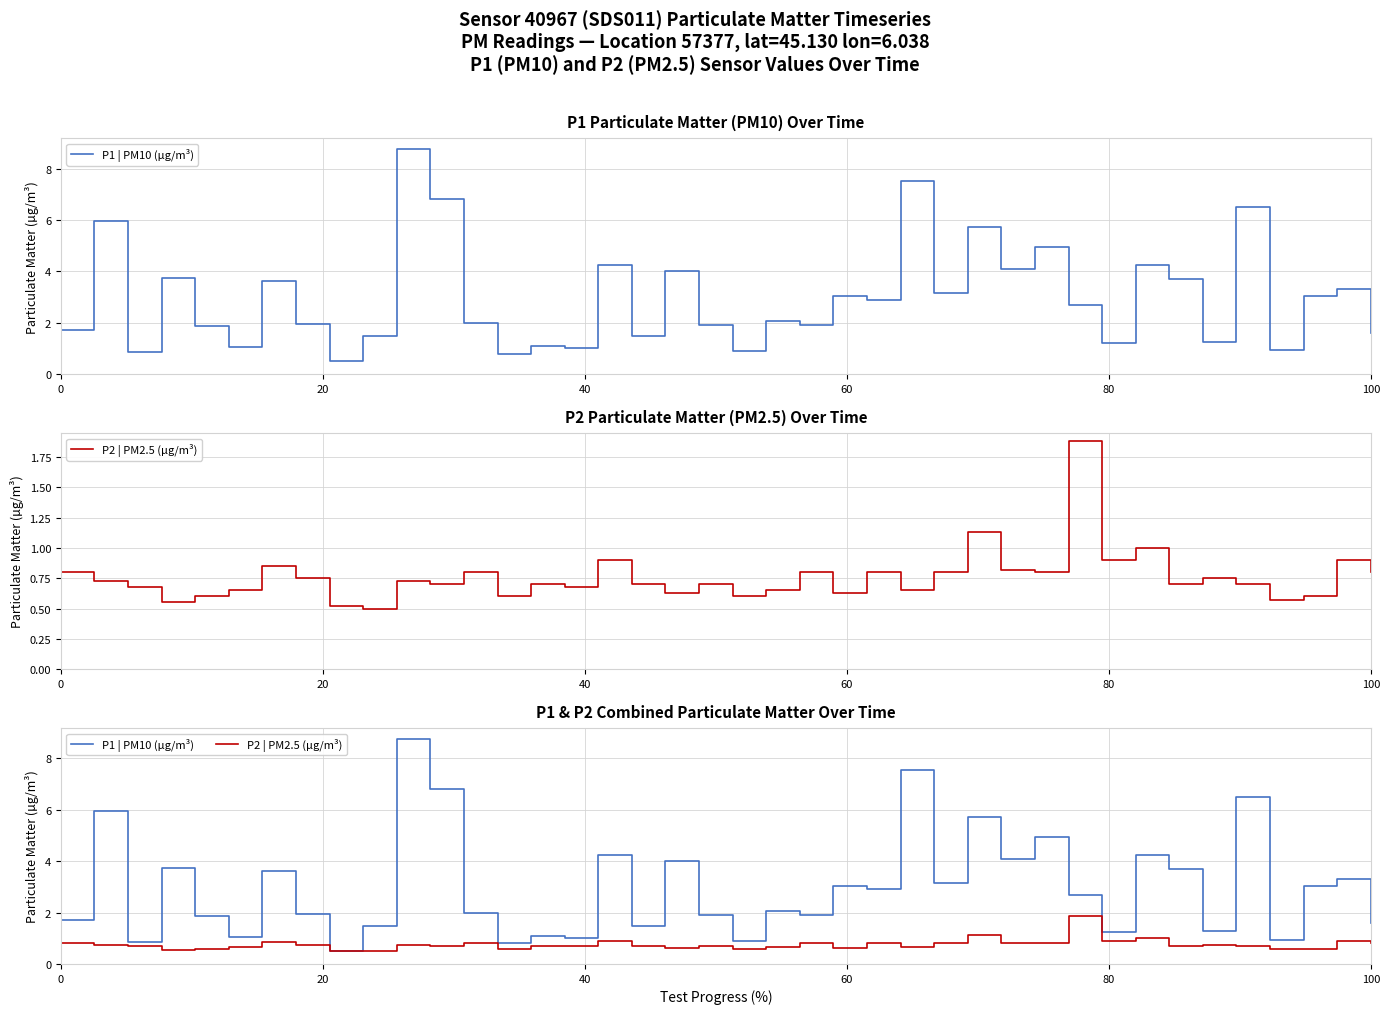

True or false: P2 | PM2.5 (µg/m³) and P1 | PM10 (µg/m³) cross at least once.

False